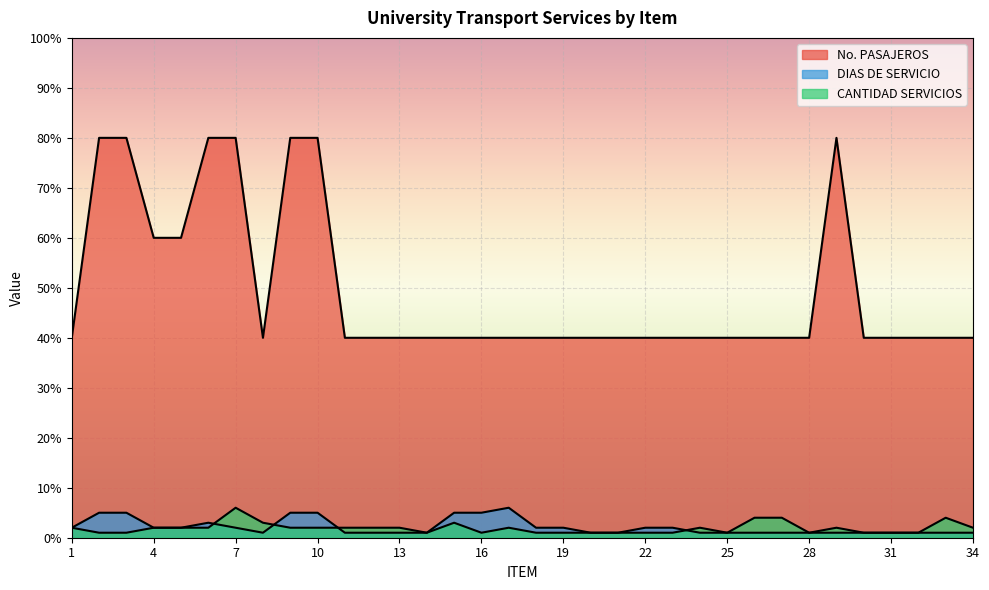

In No. PASAJEROS, how many points are lower than both neighbors (excluding endpoints)?

1